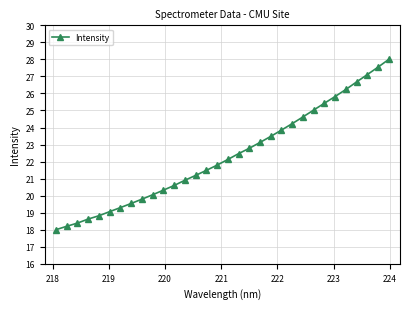

What is the value of the 18th point from the left?

22.5